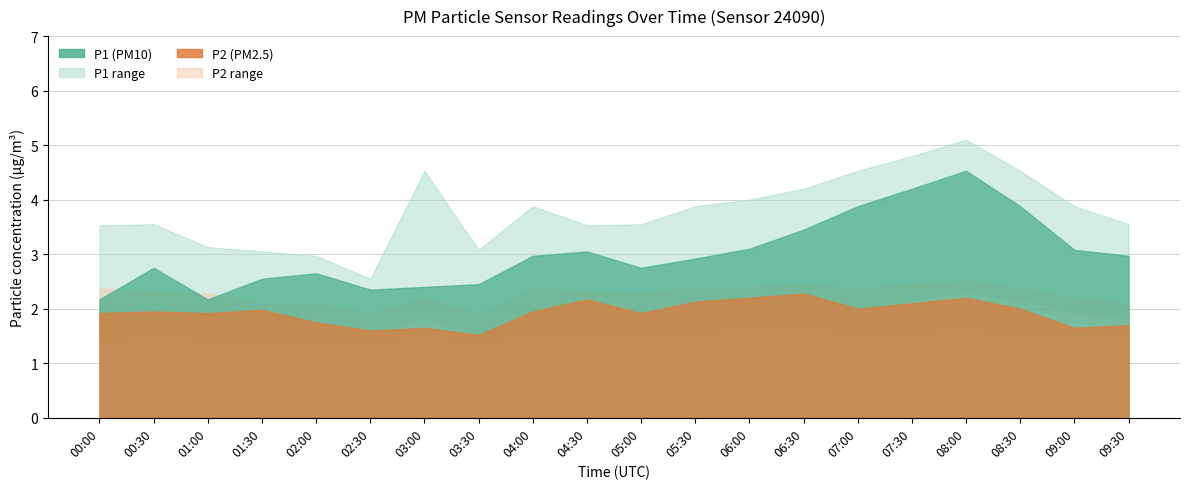

Reading left to right, what are all the values shown in this chart?

P1: 2.2	2.8	2.2	2.5	2.6	2.4	2.4	2.5	3.0	3.0	2.8	2.9	3.1	3.5	3.9	4.2	4.5	3.9	3.1	3.0
P2: 1.9	1.9	1.9	2.0	1.8	1.6	1.6	1.5	1.9	2.2	1.9	2.1	2.2	2.3	2.0	2.1	2.2	2.0	1.6	1.7
P1_upper: 3.5	3.5	3.1	3.0	3.0	2.5	4.5	3.1	3.9	3.5	3.5	3.9	4.0	4.2	4.5	4.8	5.1	4.5	3.9	3.5
P1_lower: 1.6	1.8	1.9	1.4	1.6	1.6	1.8	1.5	1.6	1.9	1.8	1.6	1.8	1.9	2.0	2.2	2.3	2.2	1.9	1.8
P2_upper: 2.4	2.3	2.3	2.1	2.1	1.9	2.2	1.9	2.4	2.3	2.3	2.4	2.4	2.5	2.4	2.5	2.5	2.4	2.2	2.1
P2_lower: 1.4	1.5	1.4	1.4	1.4	1.4	1.5	1.4	1.5	1.6	1.5	1.6	1.6	1.7	1.6	1.6	1.6	1.6	1.5	1.5